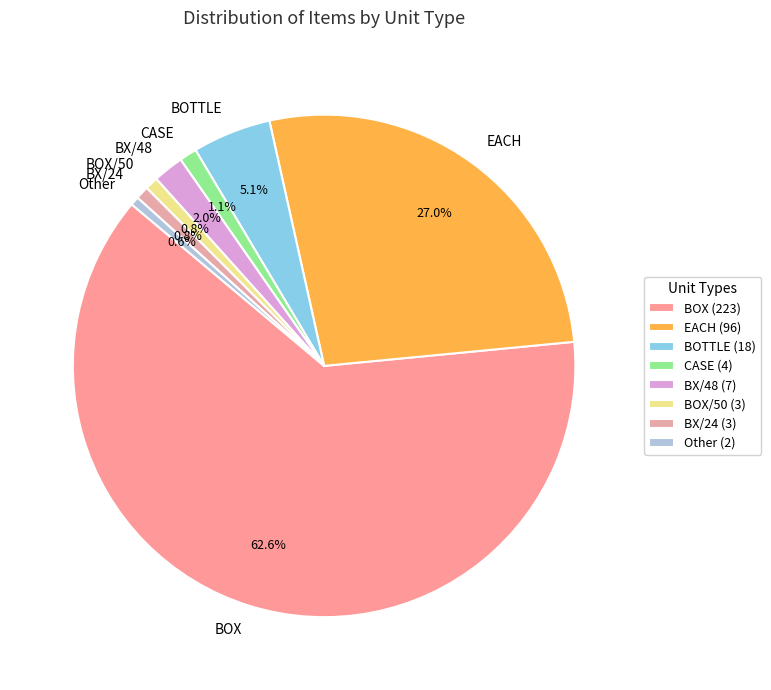

Which category accounts for the majority?

BOX